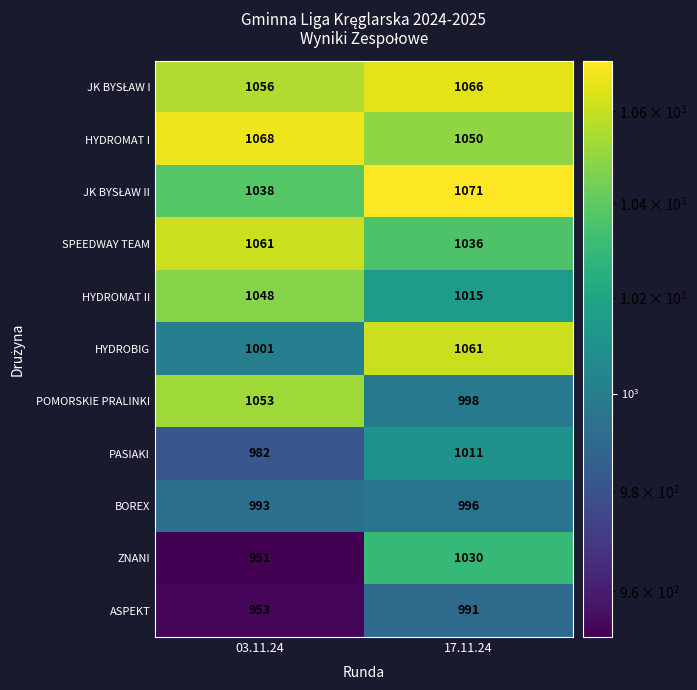

The BOREX series shows 993 at 03.11.24. True or false?

True